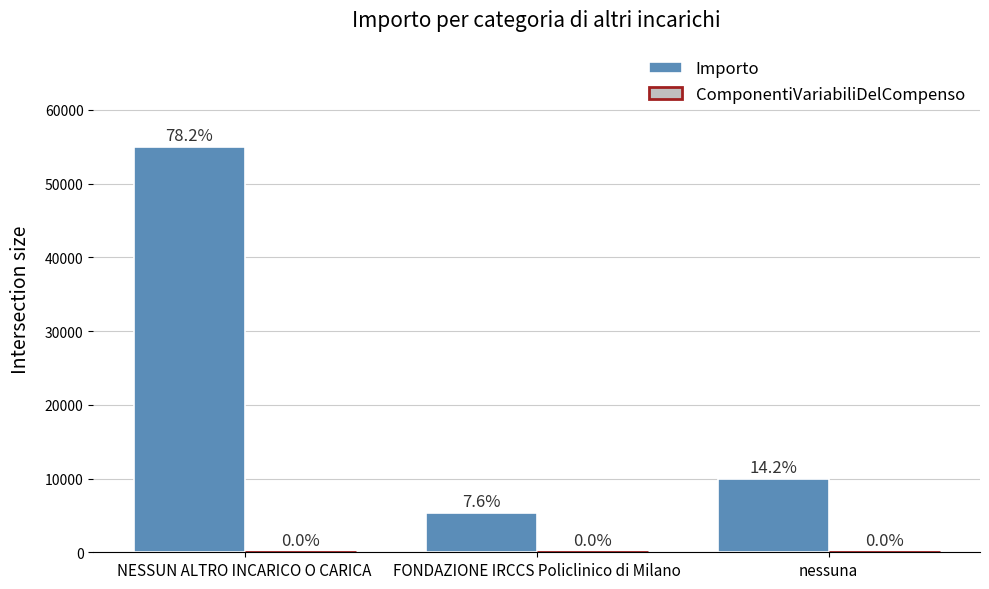

How many bars are there in total?

3